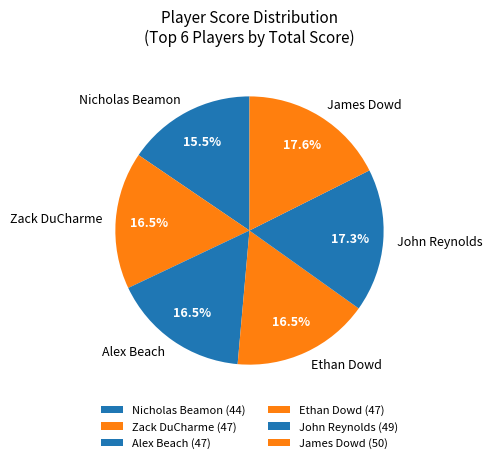

Which category has the smallest portion of the pie?

Nicholas Beamon